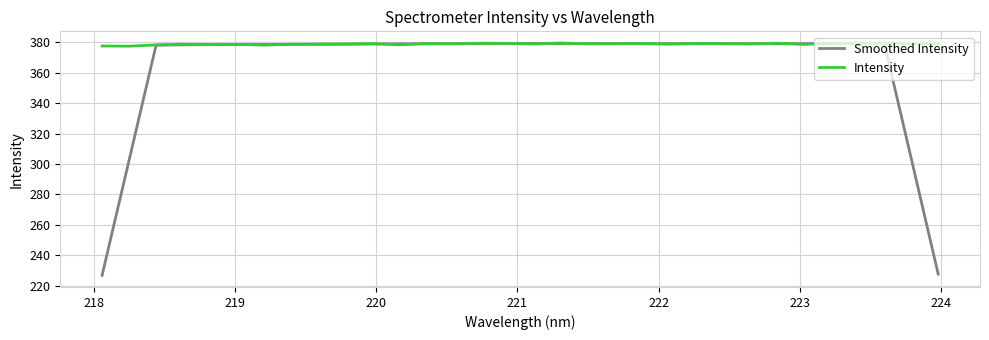

What is the maximum value shown in the chart?

379.6